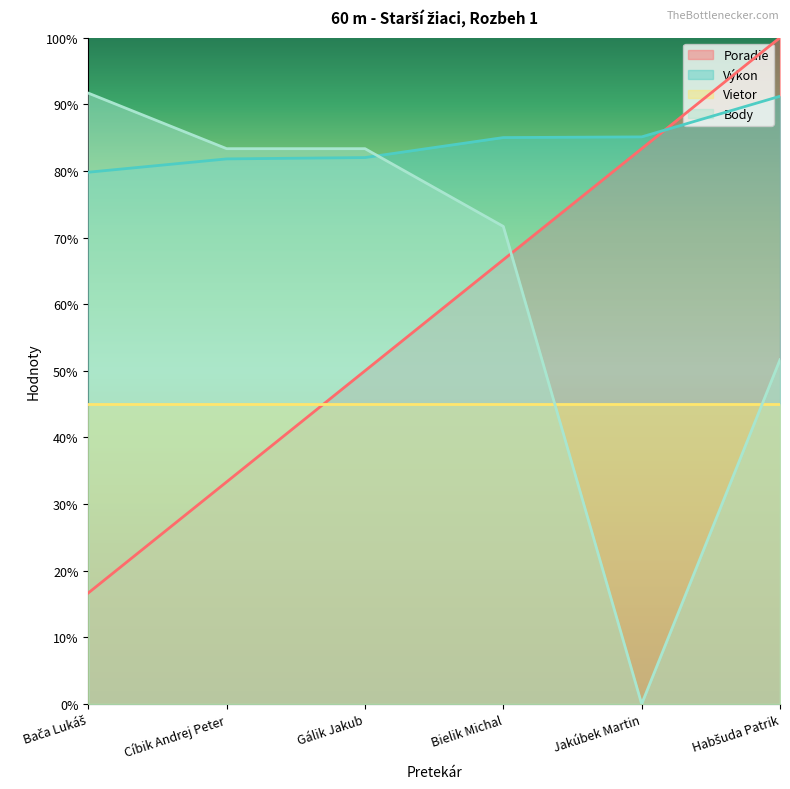

What is the approximate value of Vietor at Bielik Michal?

45.0